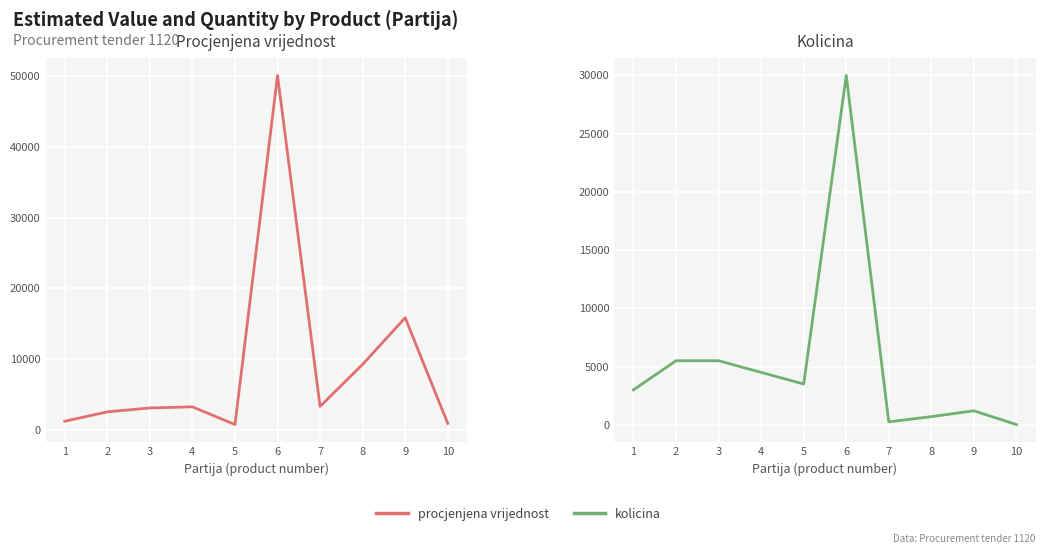

List the series in order of their peak value, lowest first.

kolicina, procjenjena vrijednost